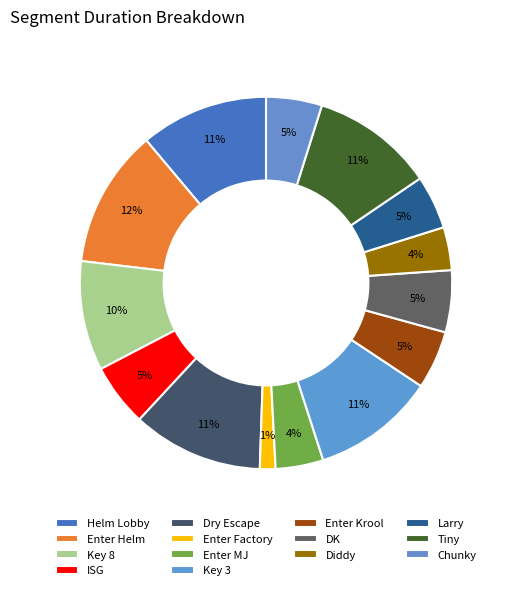

To the nearest percent, what is the combined percentage of Tiny and DK?

16%